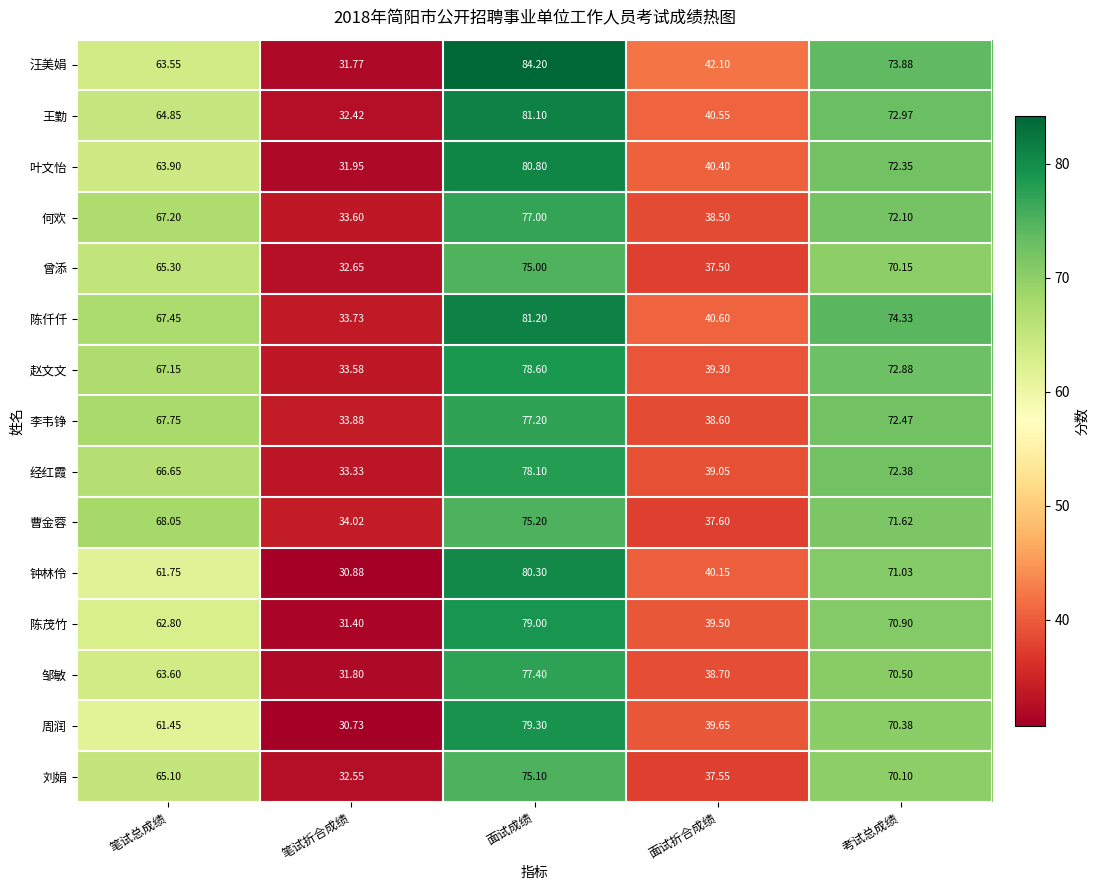

How many data points in 邹敏 are above 63?

3